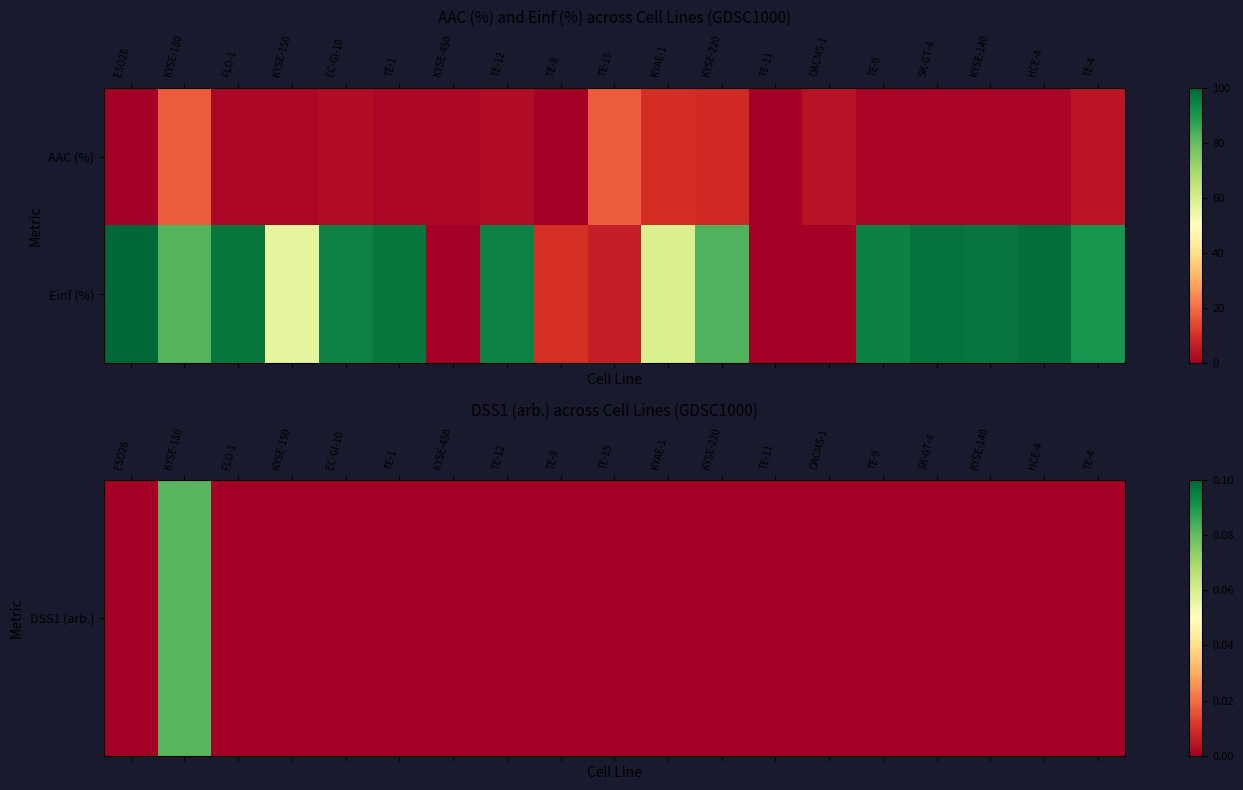

Which category has the highest value across all series?

ESO26